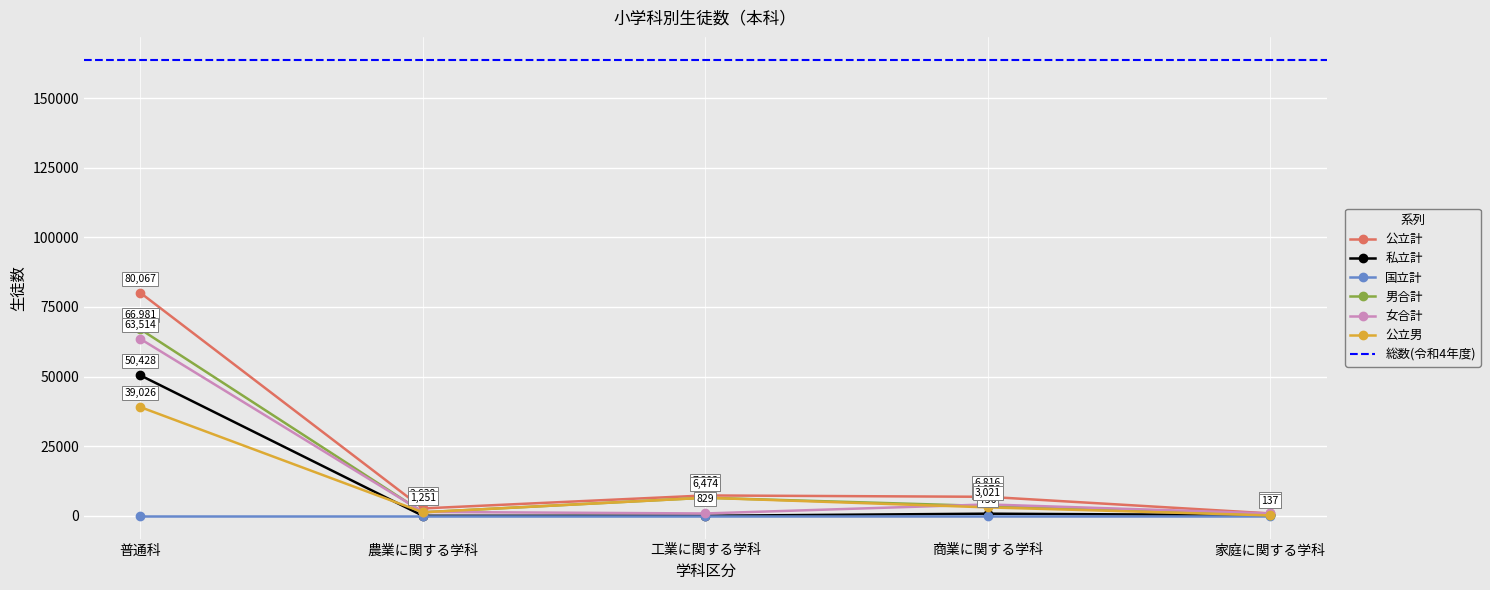

Rank the categories by 男合計 value from lowest to highest.

家庭に関する学科, 農業に関する学科, 商業に関する学科, 工業に関する学科, 普通科